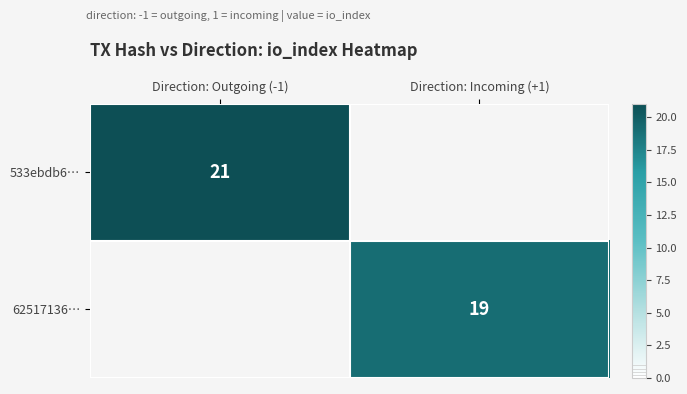

How many categories are shown in the chart?

2